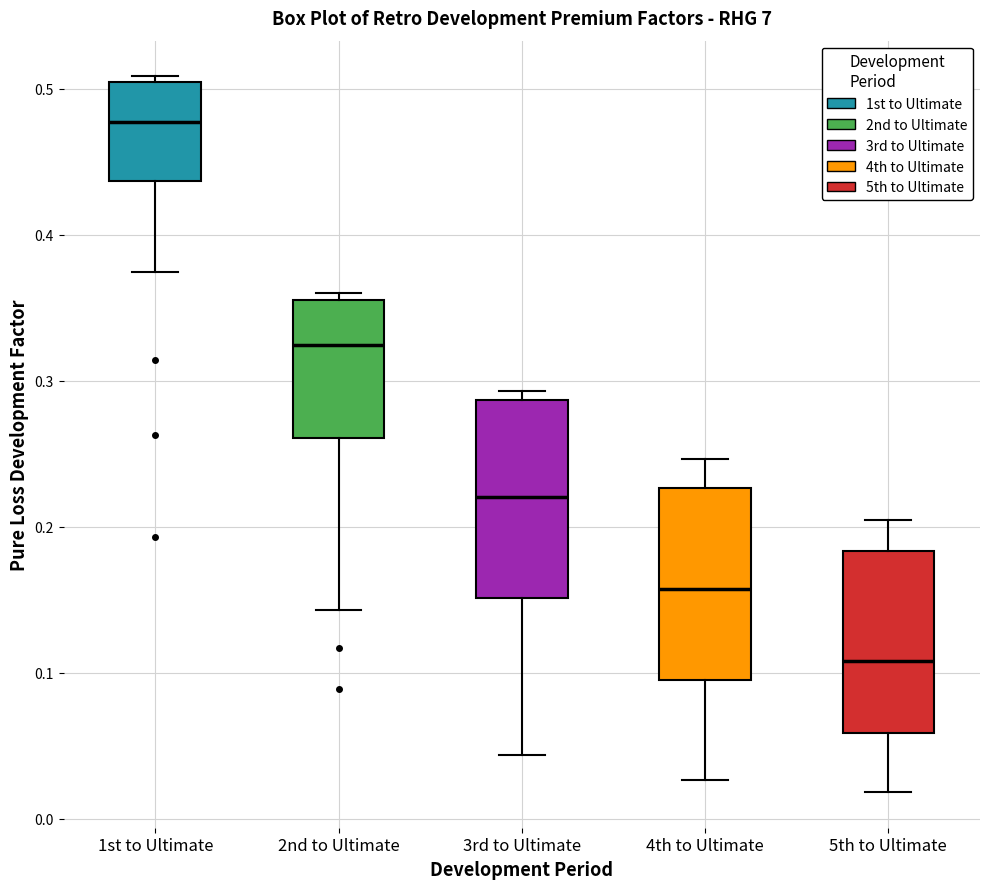

Reading left to right, read every box against the y-axis: the position of its median line, the range the box covers, and the ends of its whiskers. The values are not printed on the chart, so give them approximately, as read against the axis.

1st to Ultimate: median 0.48, box 0.44 to 0.50, whiskers 0.37 to 0.51
2nd to Ultimate: median 0.32, box 0.26 to 0.36, whiskers 0.14 to 0.36 (just above the box's upper edge)
3rd to Ultimate: median 0.22, box 0.15 to 0.29, whiskers 0.04 to 0.29 (just above the box's upper edge)
4th to Ultimate: median 0.16, box 0.09 to 0.23, whiskers 0.03 to 0.25
5th to Ultimate: median 0.11, box 0.06 to 0.18, whiskers 0.02 to 0.20